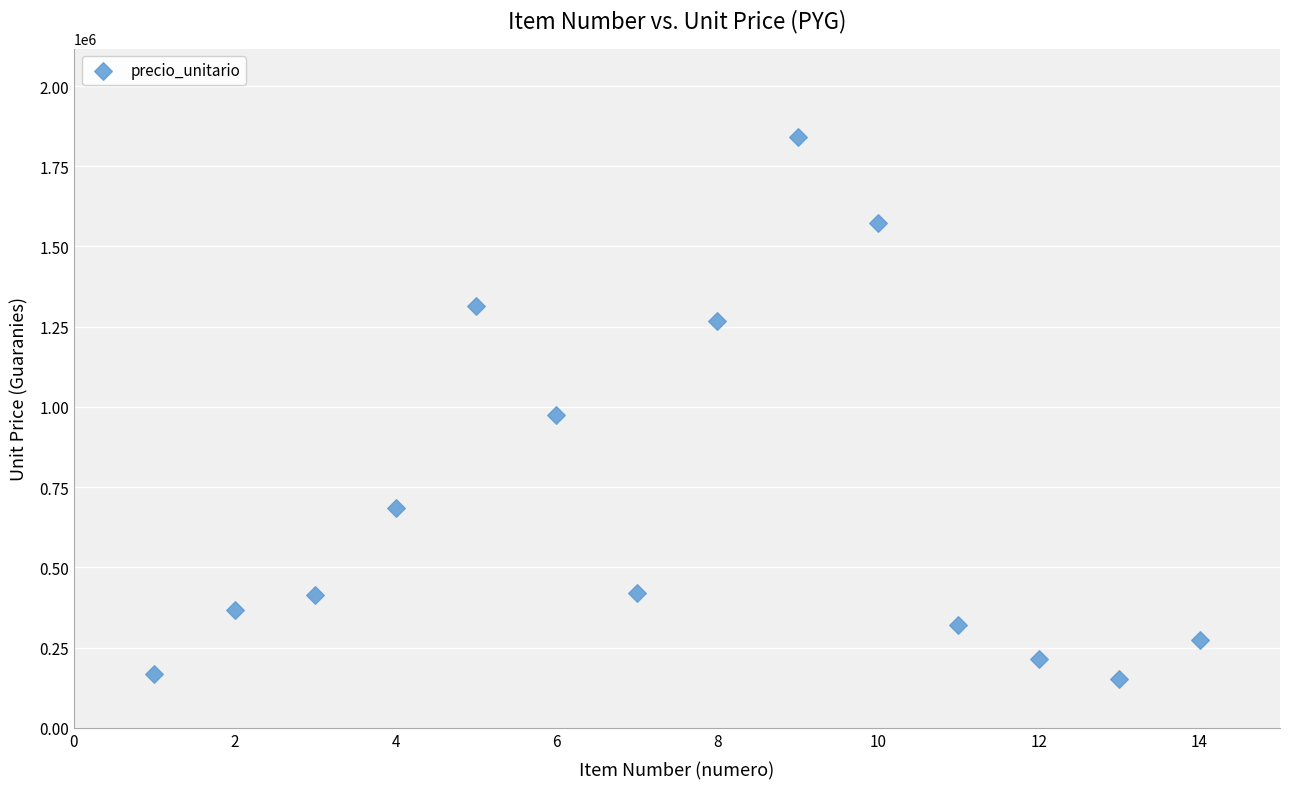

What is the range of Y values (max minus min)?

1687767